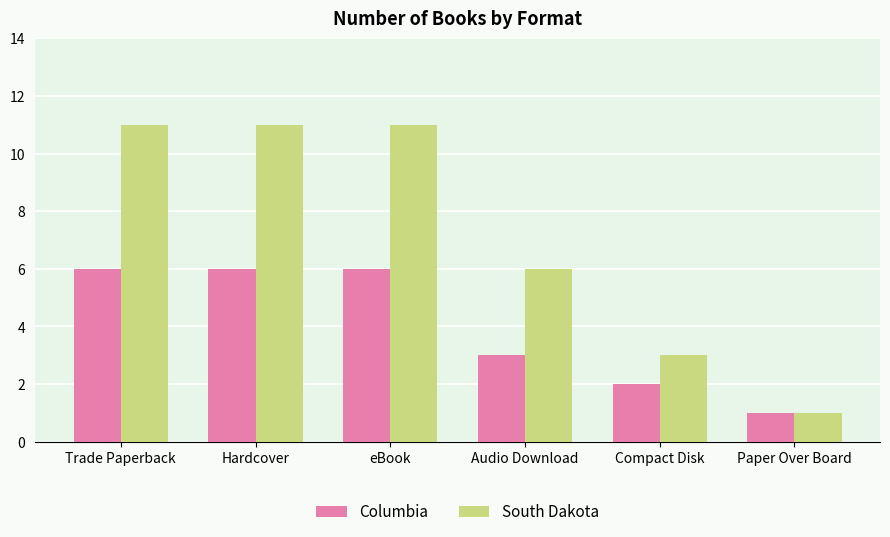

What are all the series names shown in the legend?

Columbia, South Dakota